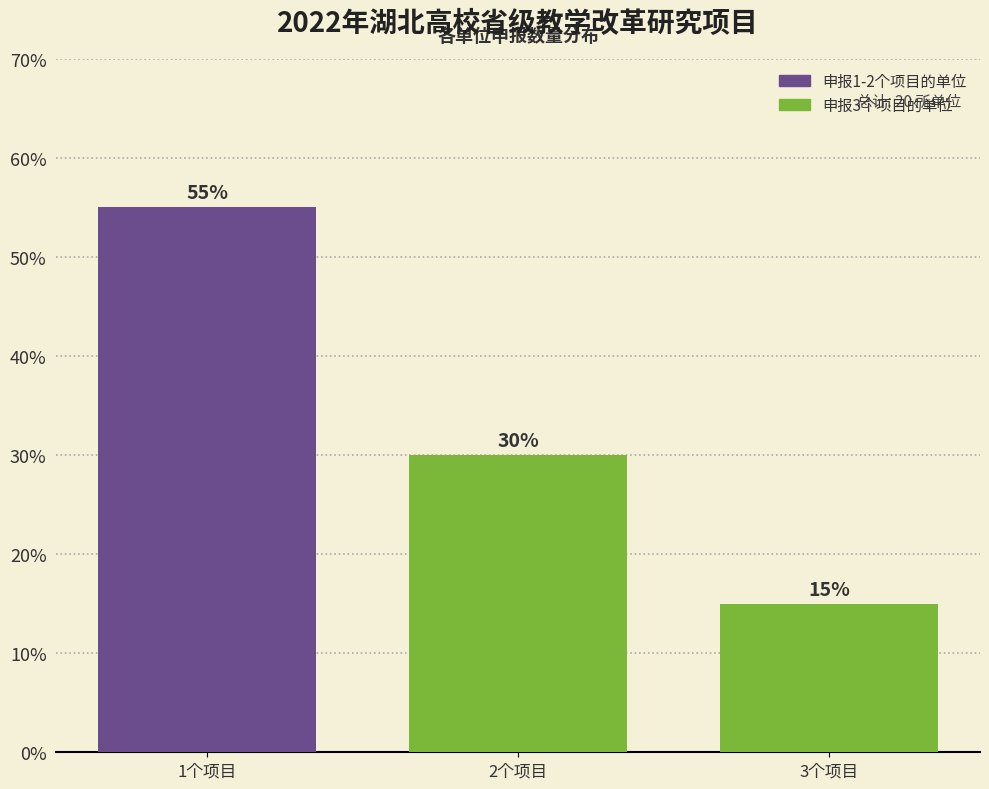

Reading left to right, transcribe all the data shown in this chart.

55.0	30.0	15.0